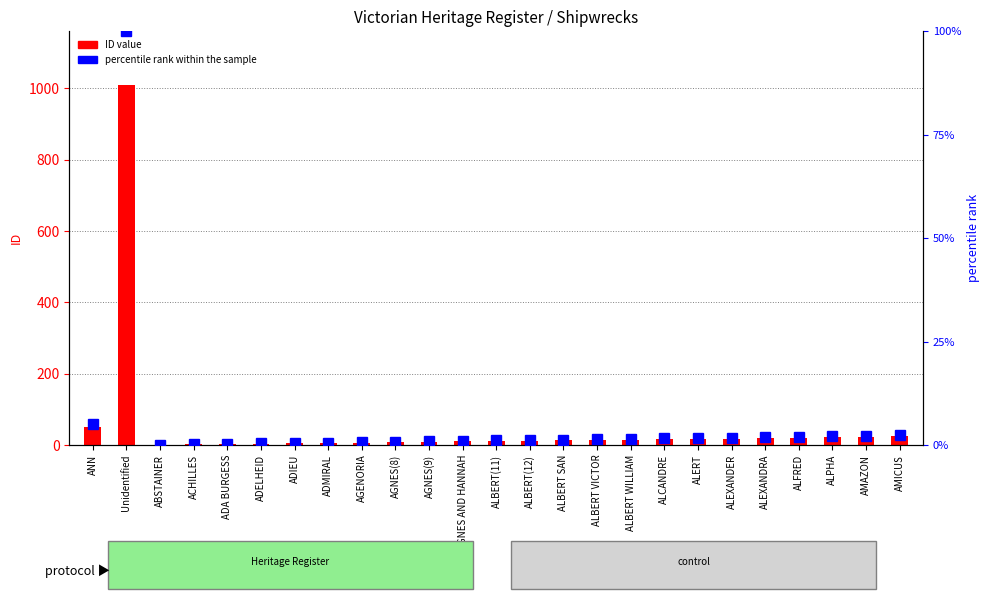

Is it true that ID value equals 23.0 at AMAZON?

True